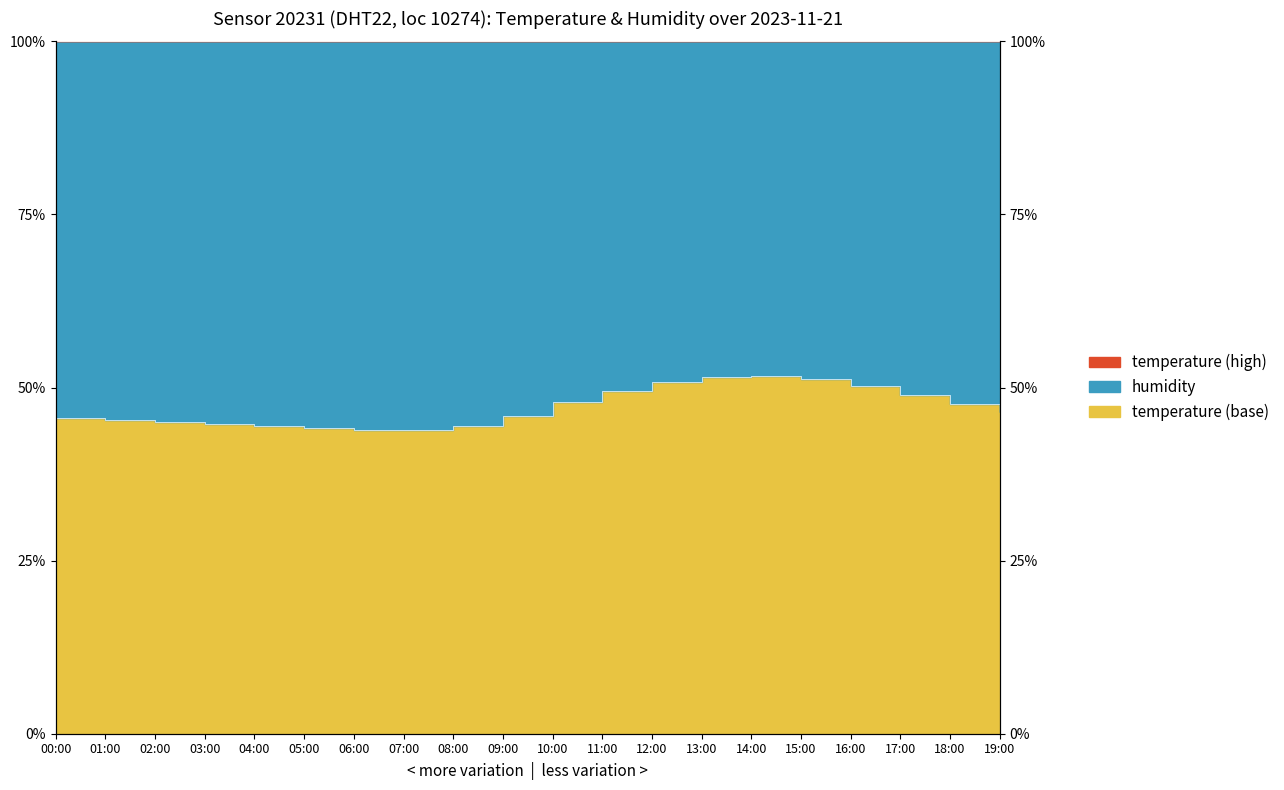

What is the smallest value displayed?

43.8